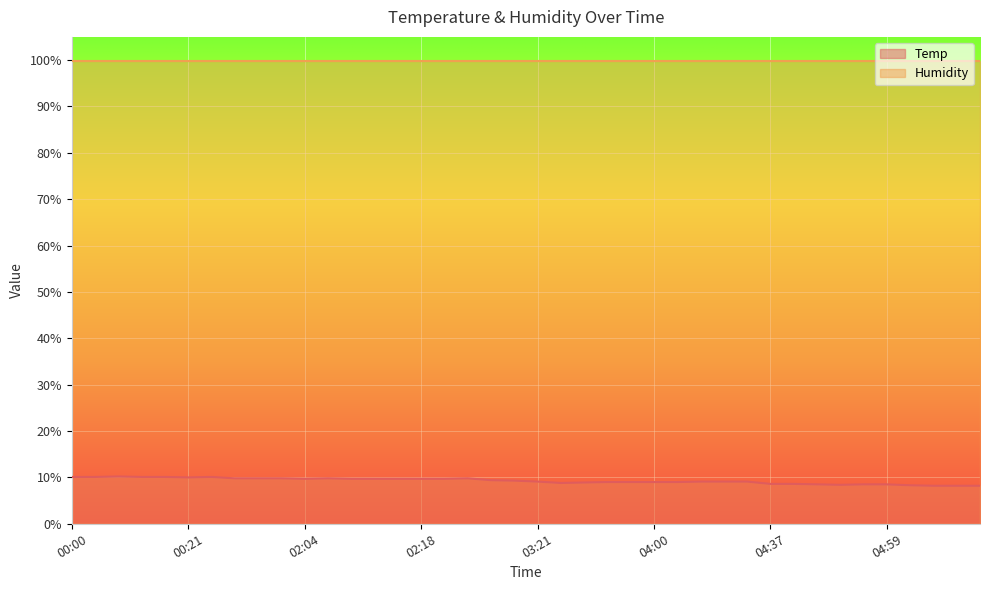

What is the change in value from 04:08 to 04:50?

-0.7